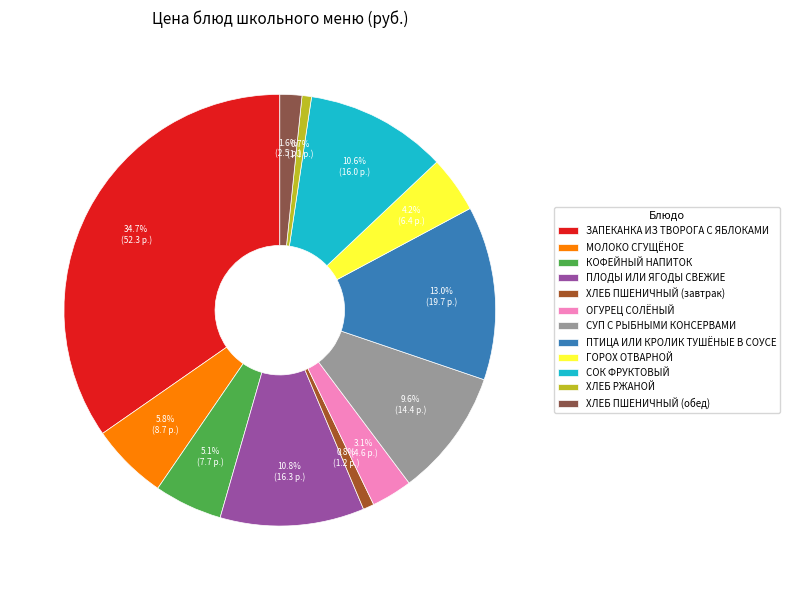

Which category has the biggest portion of the pie?

ЗАПЕКАНКА ИЗ ТВОРОГА С ЯБЛОКАМИ